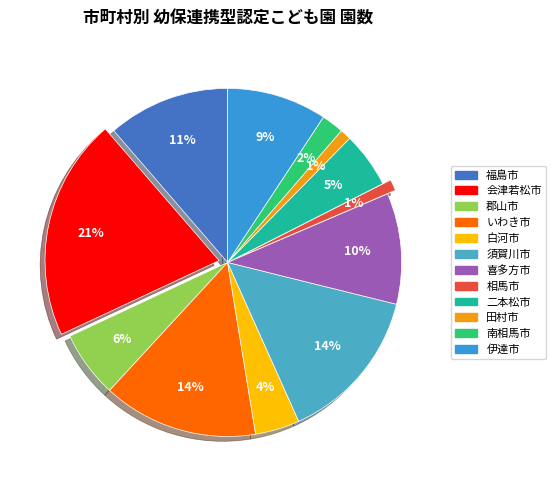

What percentage is the 伊達市 slice, to the nearest percent?

9%